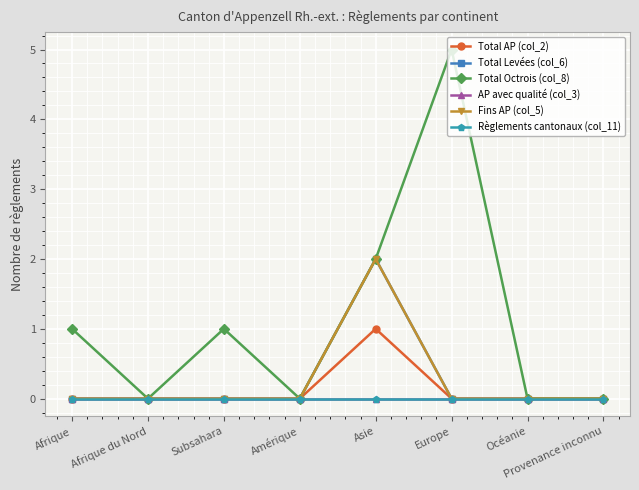

True or false: Fins AP (col_5) and AP avec qualité (col_3) cross at least once.

False